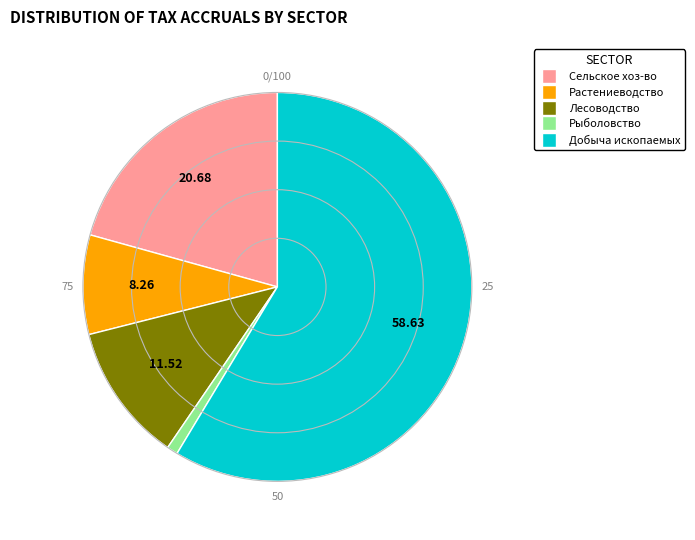

How many slices are in this pie chart?

5